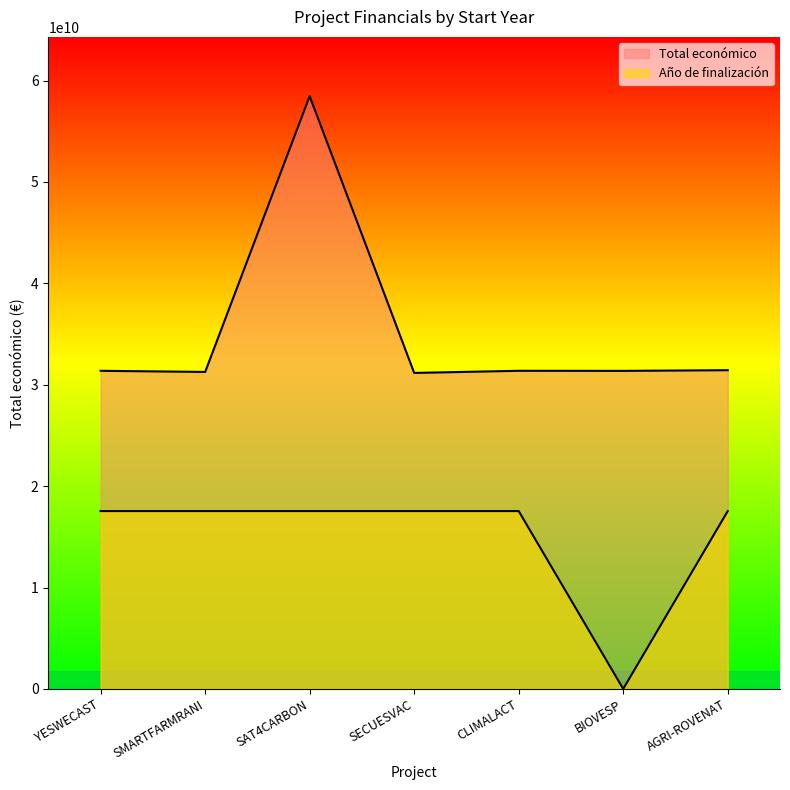

What is the sum of all Año de finalización values?

105233295087.0